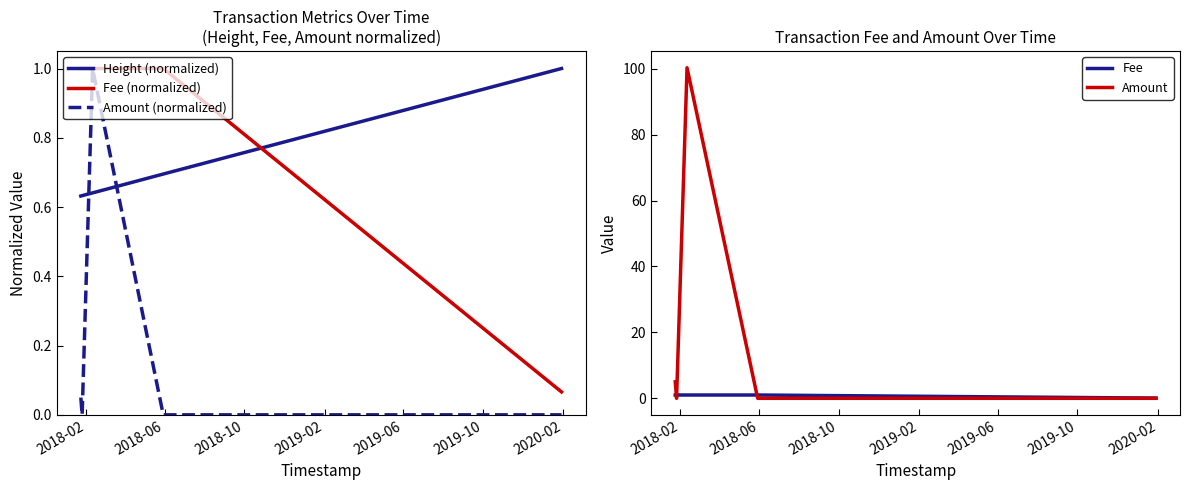

True or false: Height (normalized) and Fee (normalized) intersect in this chart.

True